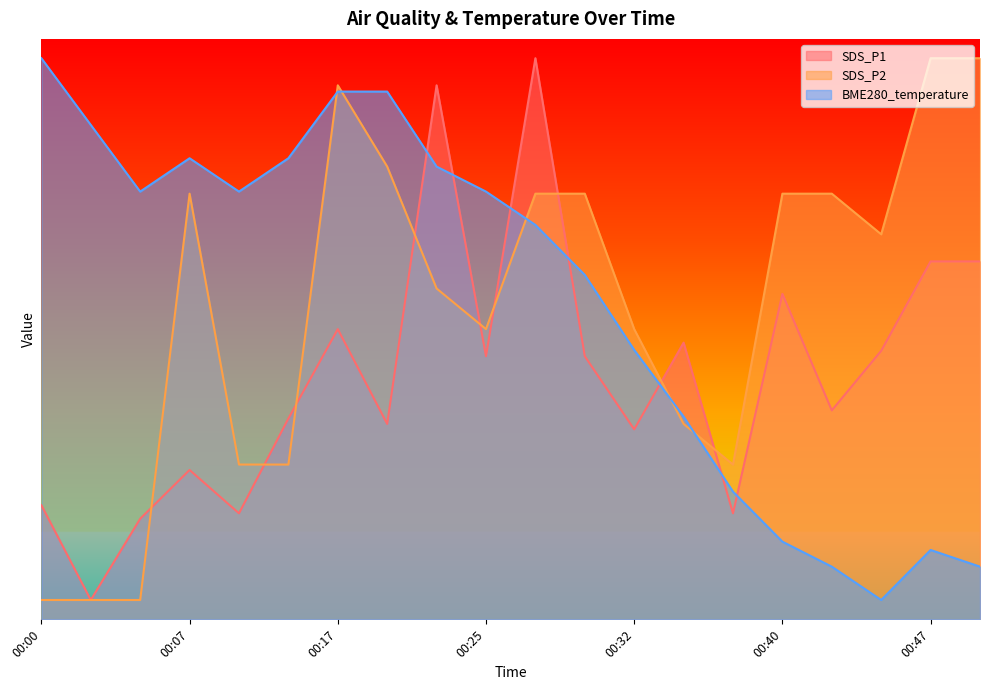

Which series has the largest total across all categories?

BME280_temperature